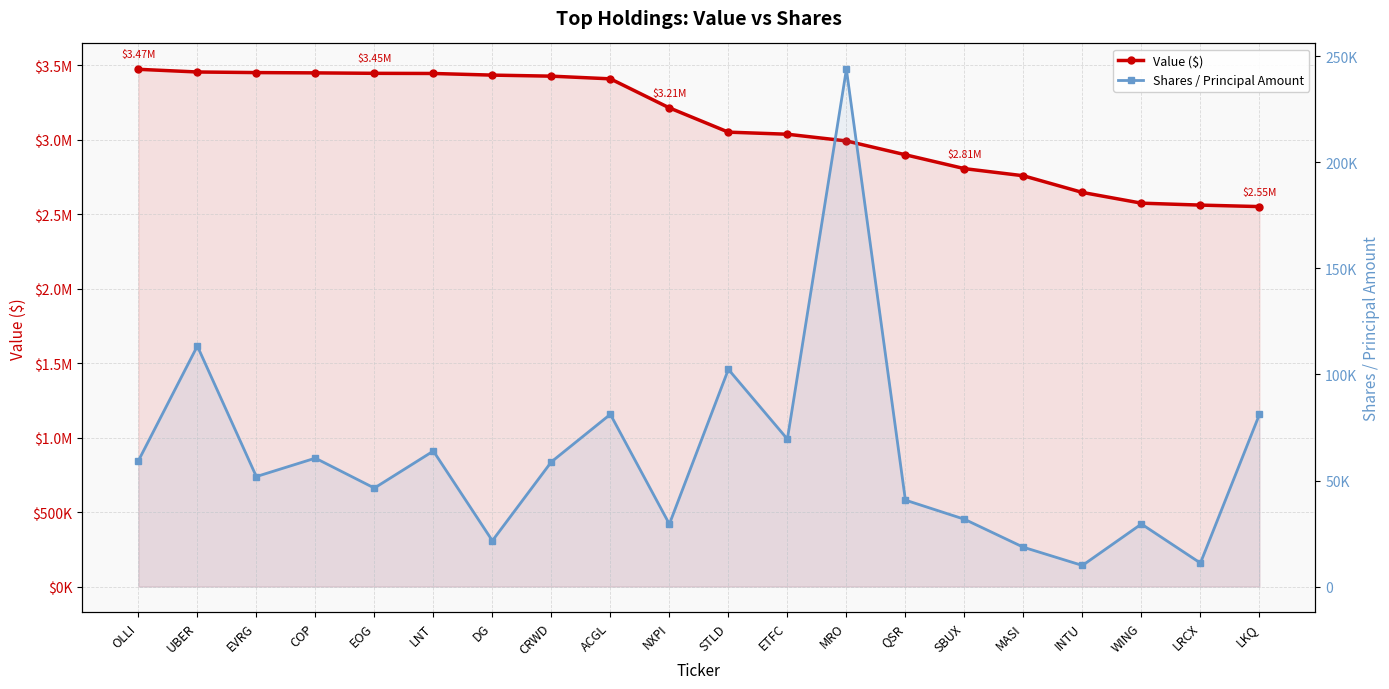

What is the difference between the maximum and minimum values in the Shares / Principal Amount series?

233942